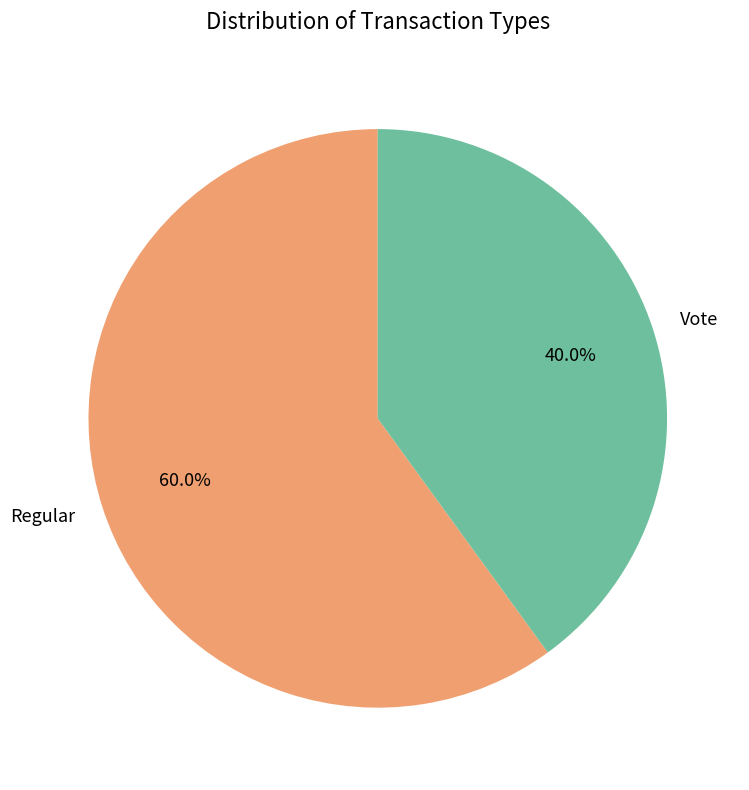

To the nearest percent, what is the average slice percentage?

50%